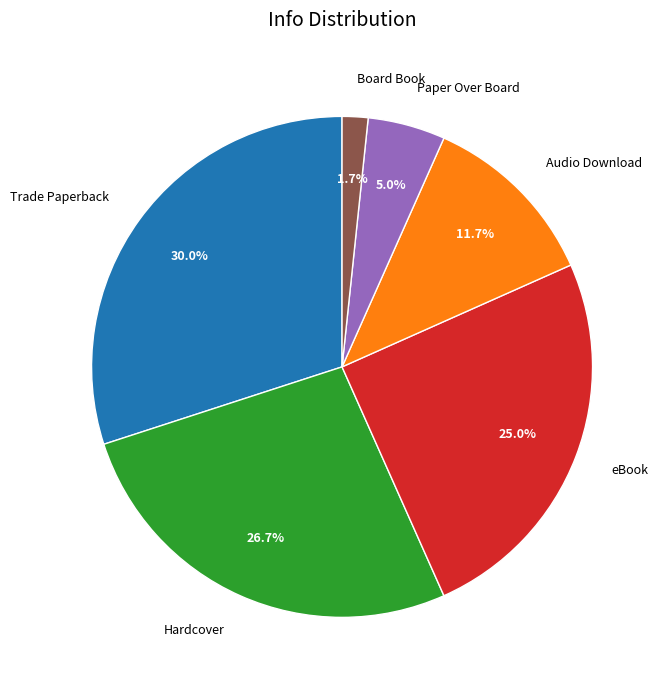

Which has a higher value, Trade Paperback or Audio Download?

Trade Paperback